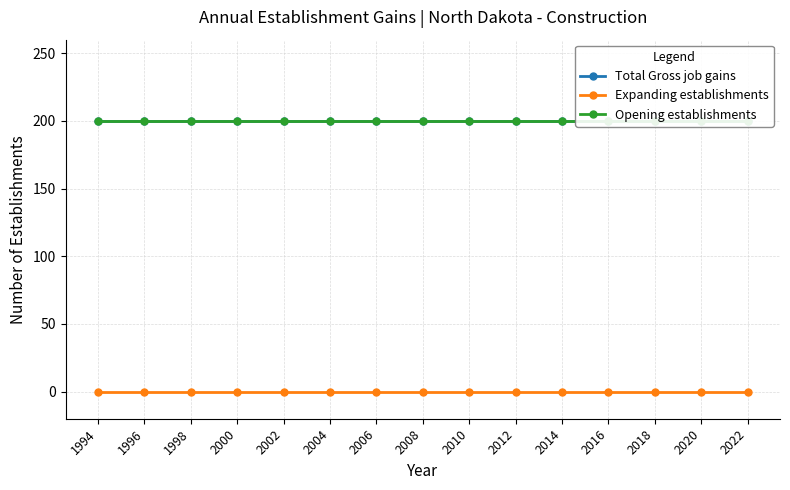

At which category is the sum across all series the highest?

1994